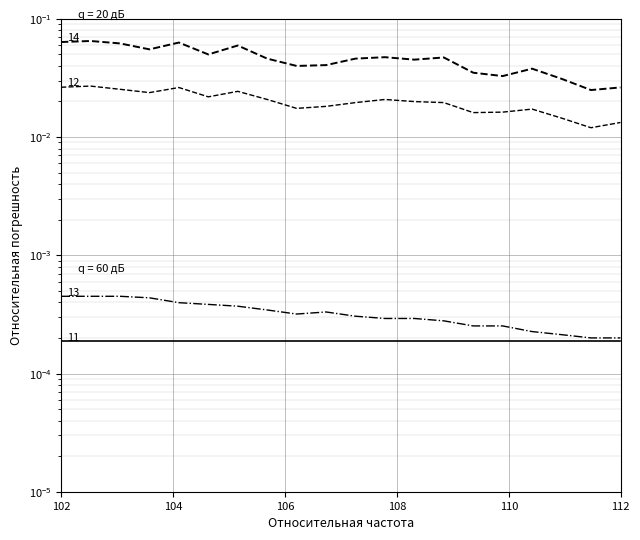

How many SDS_P2 values are between 0 and 1?

20